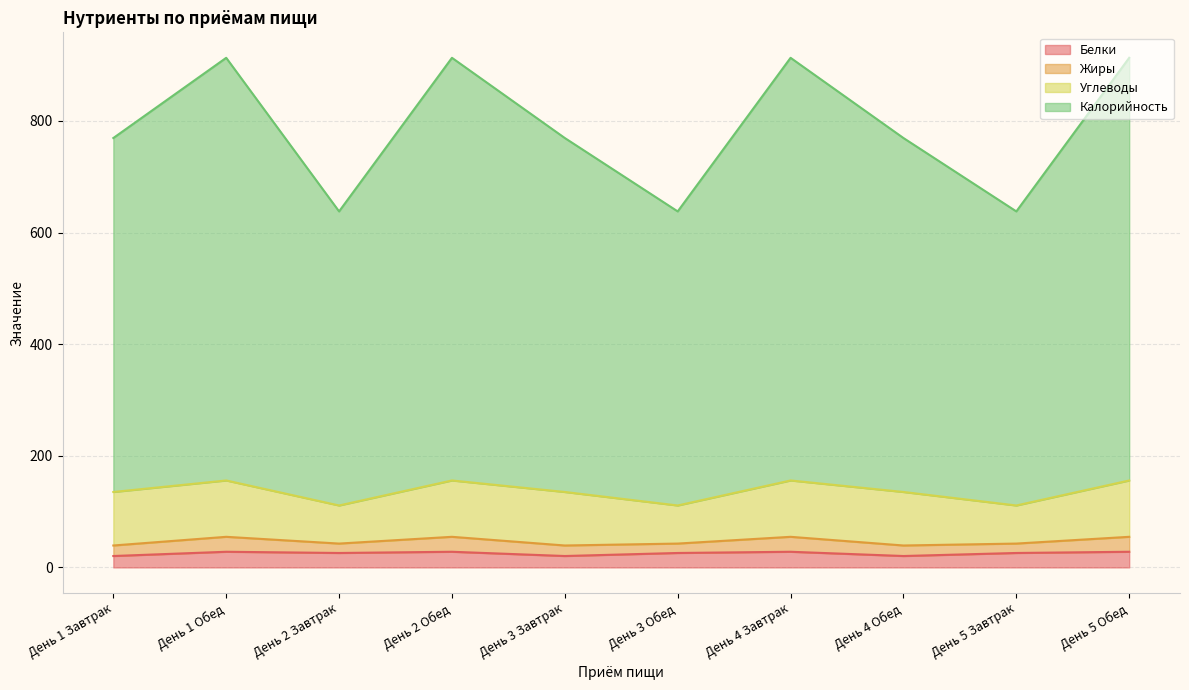

Rank the categories by Калорийность value from lowest to highest.

День 2 Завтрак, День 3 Обед, День 5 Завтрак, День 1 Завтрак, День 3 Завтрак, День 4 Обед, День 1 Обед, День 2 Обед, День 4 Завтрак, День 5 Обед